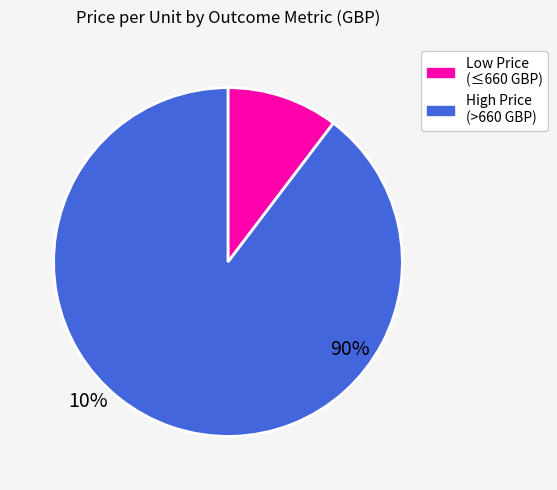

Does any single category account for the majority?

Yes